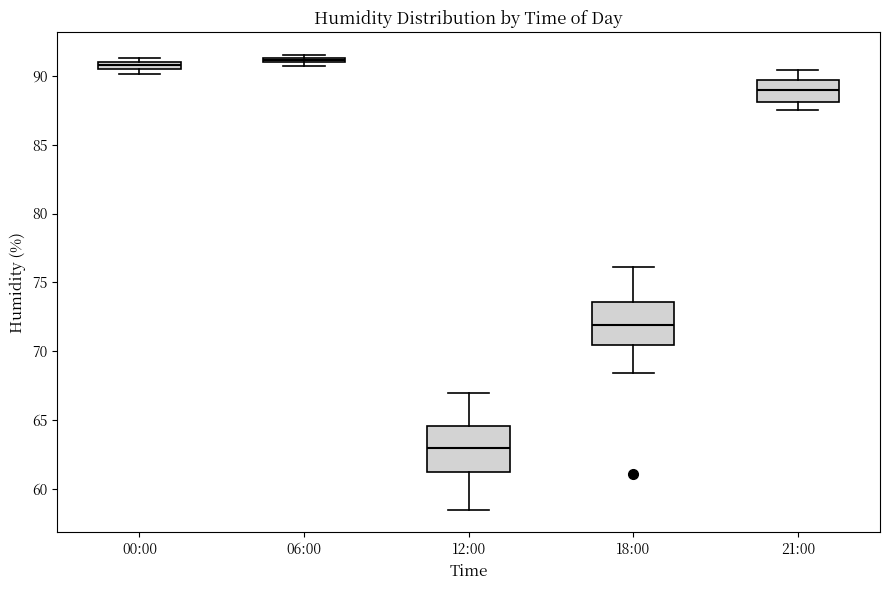

Which box has the lowest median line?

12:00